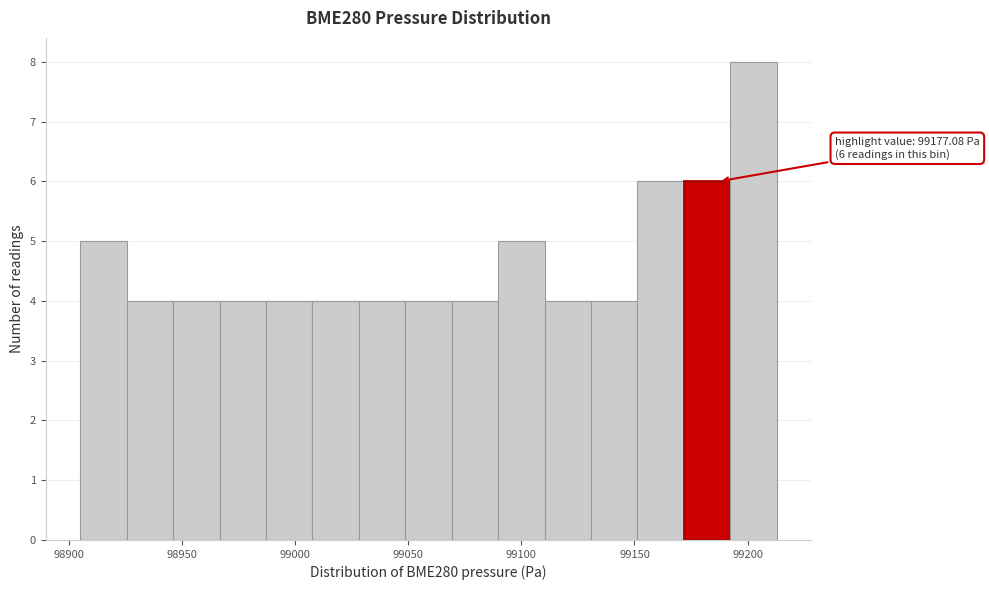

Over which range of the x-axis is the bar tallest?

99190 to 99215